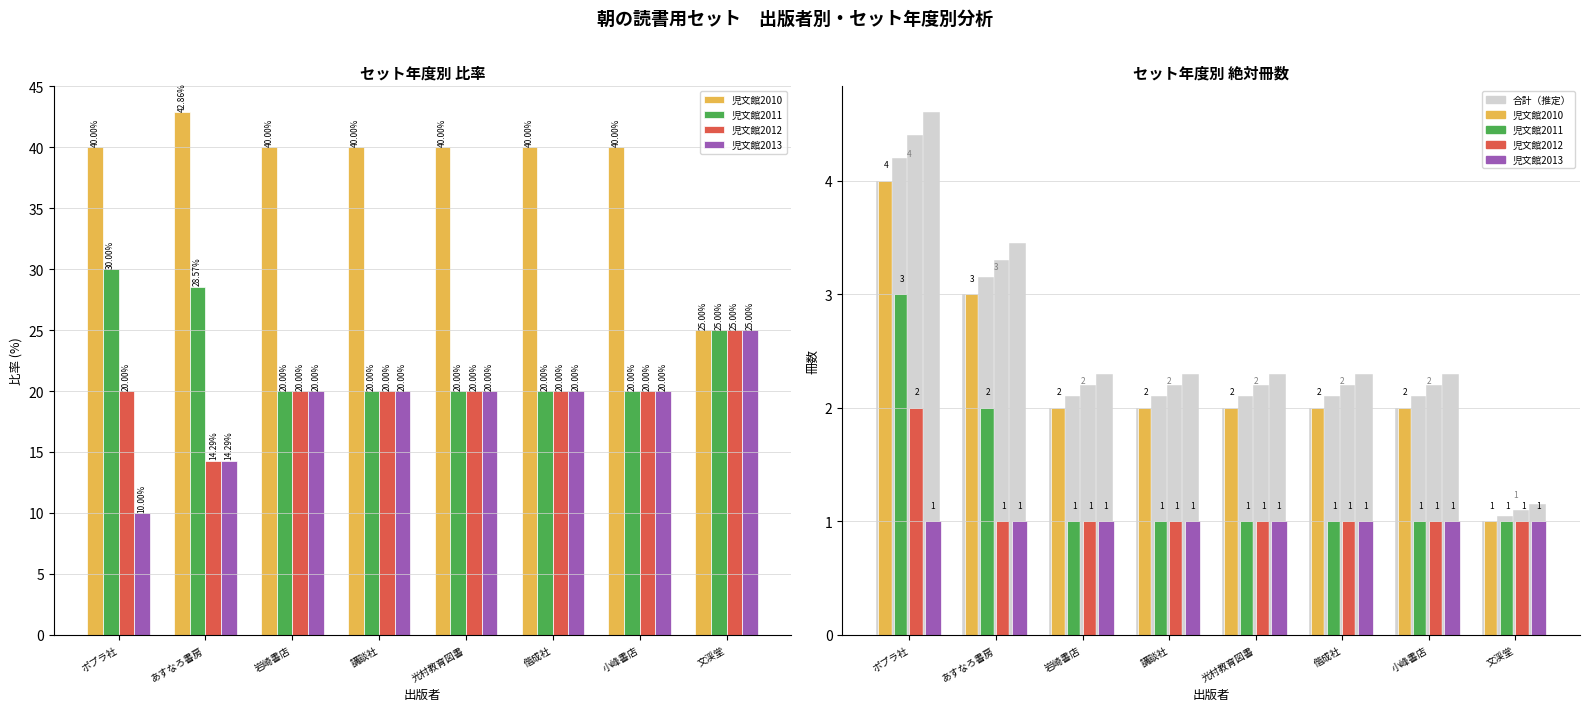

How many bars are there in each group?

5